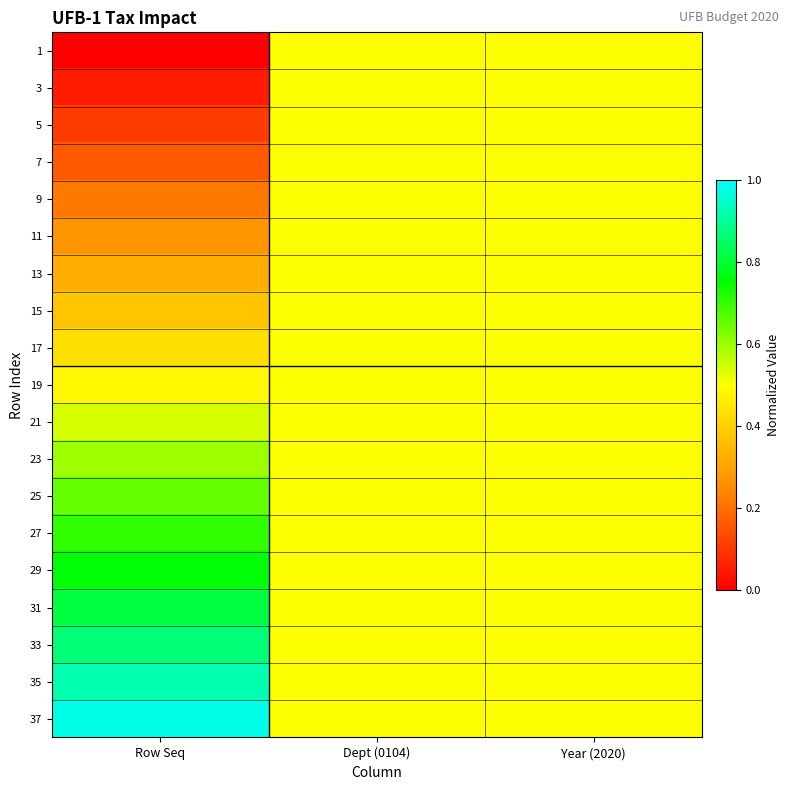

At which category is the sum across all series the highest?

Dept (0104)